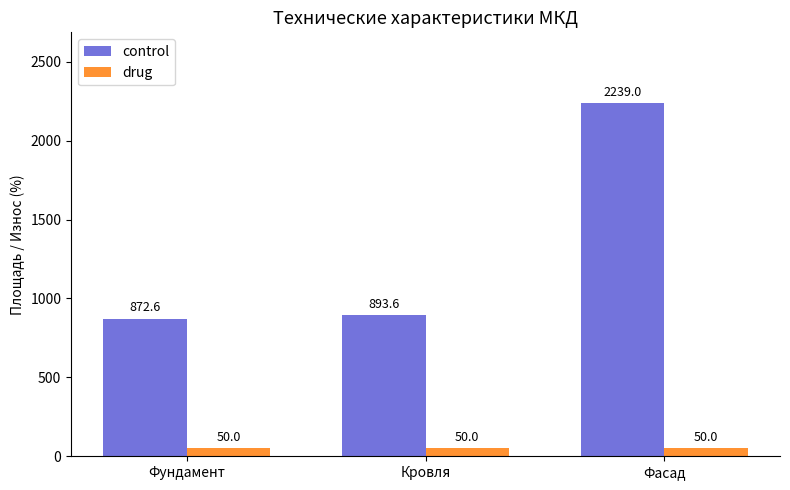

At how many categories does at least one series exceed 248?

3